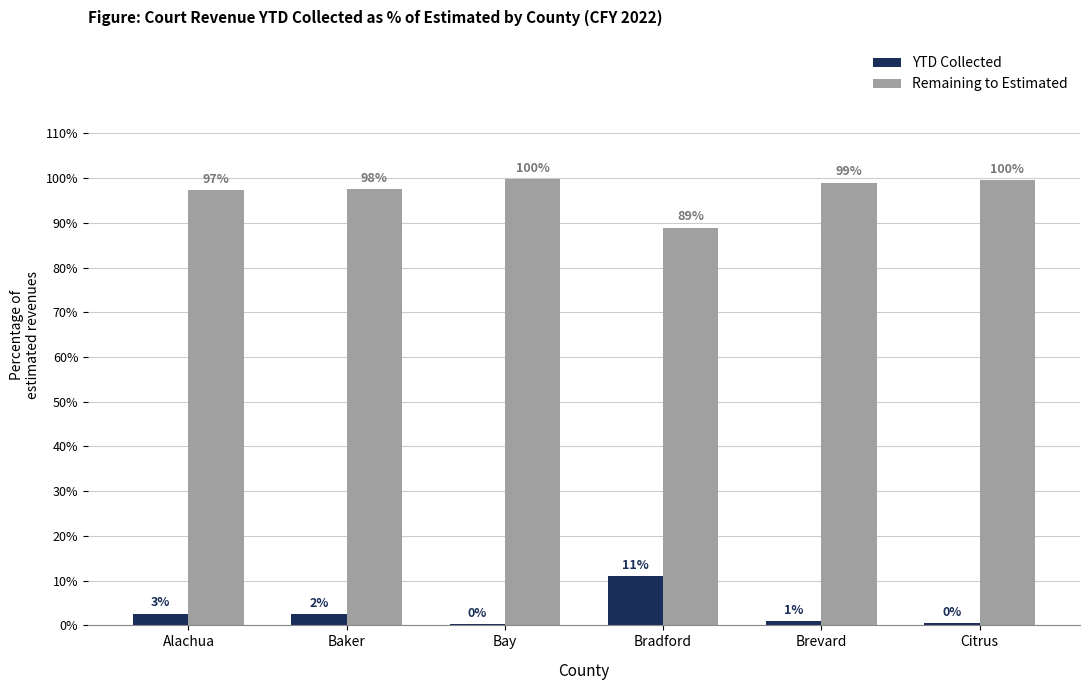

What is the total value across all series at Alachua?

100.0